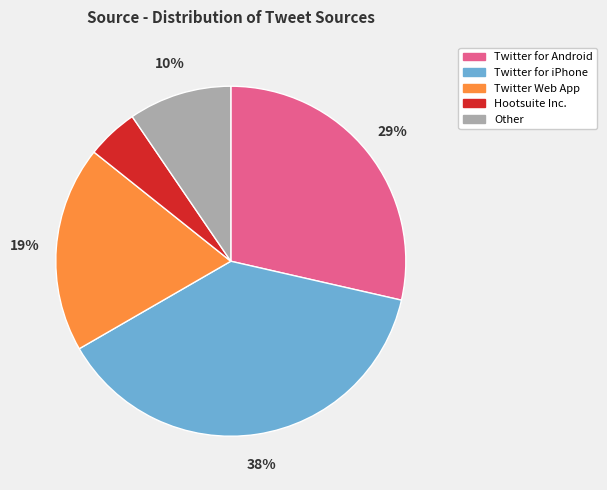

True or false: Twitter for Android accounts for 29% of the total.

True